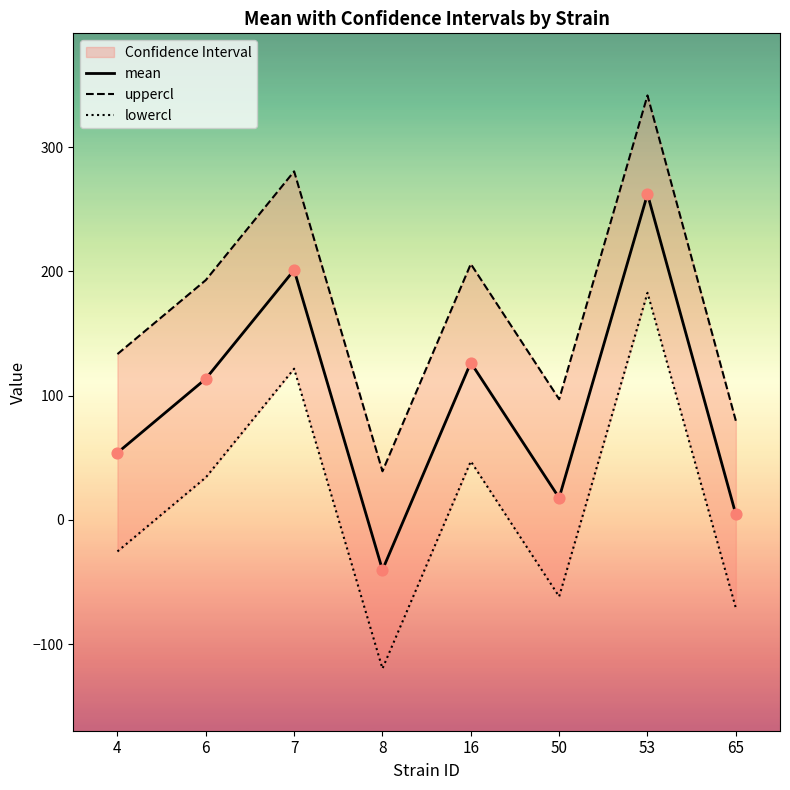

Which series reaches the minimum Y coordinate?

lowercl